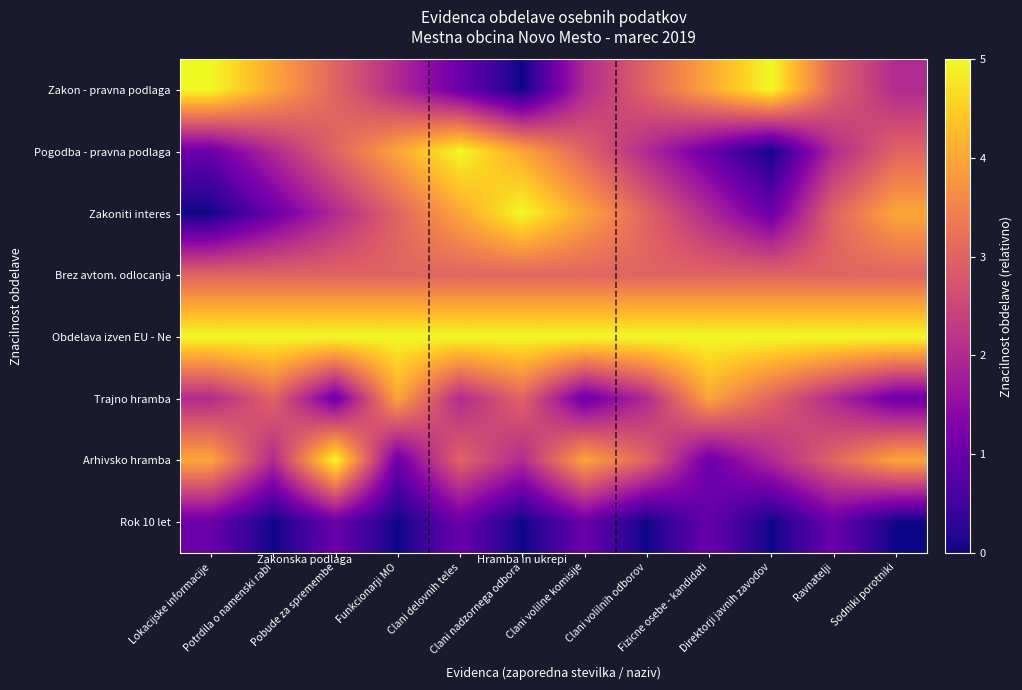

Reading right to left, what are all the values shown in this chart?

Zakon - pravna podlaga: Sodniki porotniki=2	Ravnatelji=3	Direktorji javnih zavodov=5	Fizicne osebe - kandidati=4	Clani volilnih odborov=3	Clani volilne komisije=2	Clani nadzornega odbora=0	Clani delovnih teles=1	Funkcionarji MO=2	Pobude za spremembe=3	Potrdila o namenski rabi=4	Lokacijske informacije=5
Pogodba - pravna podlaga: Sodniki porotniki=3	Ravnatelji=2	Direktorji javnih zavodov=0	Fizicne osebe - kandidati=1	Clani volilnih odborov=2	Clani volilne komisije=3	Clani nadzornega odbora=4	Clani delovnih teles=5	Funkcionarji MO=4	Pobude za spremembe=3	Potrdila o namenski rabi=2	Lokacijske informacije=1
Zakoniti interes: Sodniki porotniki=4	Ravnatelji=3	Direktorji javnih zavodov=1	Fizicne osebe - kandidati=2	Clani volilnih odborov=3	Clani volilne komisije=4	Clani nadzornega odbora=5	Clani delovnih teles=4	Funkcionarji MO=3	Pobude za spremembe=2	Potrdila o namenski rabi=1	Lokacijske informacije=0
Brez avtom. odlocanja: Sodniki porotniki=3	Ravnatelji=3	Direktorji javnih zavodov=3	Fizicne osebe - kandidati=3	Clani volilnih odborov=3	Clani volilne komisije=3	Clani nadzornega odbora=3	Clani delovnih teles=3	Funkcionarji MO=3	Pobude za spremembe=3	Potrdila o namenski rabi=3	Lokacijske informacije=3
Obdelava izven EU - Ne: Sodniki porotniki=5	Ravnatelji=5	Direktorji javnih zavodov=5	Fizicne osebe - kandidati=5	Clani volilnih odborov=5	Clani volilne komisije=5	Clani nadzornega odbora=5	Clani delovnih teles=5	Funkcionarji MO=5	Pobude za spremembe=5	Potrdila o namenski rabi=5	Lokacijske informacije=5
Trajno hramba: Sodniki porotniki=1	Ravnatelji=2	Direktorji javnih zavodov=3	Fizicne osebe - kandidati=4	Clani volilnih odborov=2	Clani volilne komisije=1	Clani nadzornega odbora=3	Clani delovnih teles=2	Funkcionarji MO=4	Pobude za spremembe=1	Potrdila o namenski rabi=3	Lokacijske informacije=2
Arhivsko hramba: Sodniki porotniki=4	Ravnatelji=3	Direktorji javnih zavodov=2	Fizicne osebe - kandidati=1	Clani volilnih odborov=3	Clani volilne komisije=4	Clani nadzornega odbora=2	Clani delovnih teles=3	Funkcionarji MO=1	Pobude za spremembe=5	Potrdila o namenski rabi=2	Lokacijske informacije=4
Rok 10 let: Sodniki porotniki=0	Ravnatelji=1	Direktorji javnih zavodov=0	Fizicne osebe - kandidati=1	Clani volilnih odborov=0	Clani volilne komisije=1	Clani nadzornega odbora=0	Clani delovnih teles=1	Funkcionarji MO=0	Pobude za spremembe=1	Potrdila o namenski rabi=0	Lokacijske informacije=1